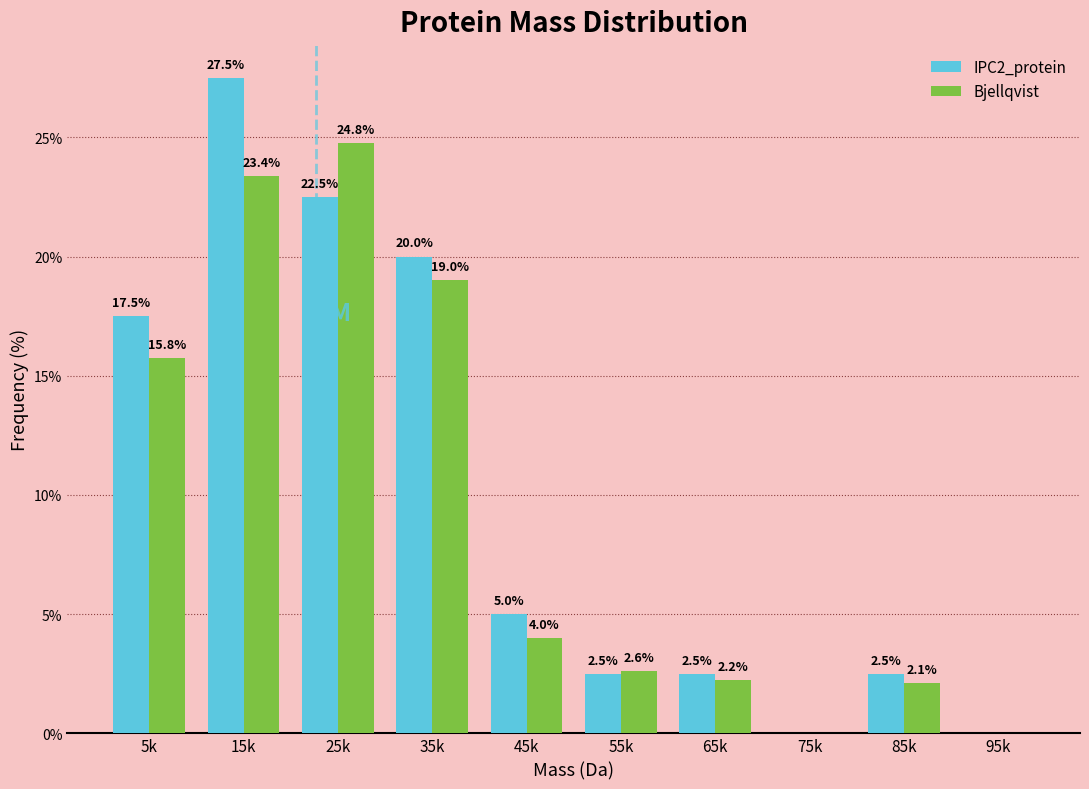

Is the value of IPC2_protein at 55k greater than the value of Bjellqvist at 75k?

Yes